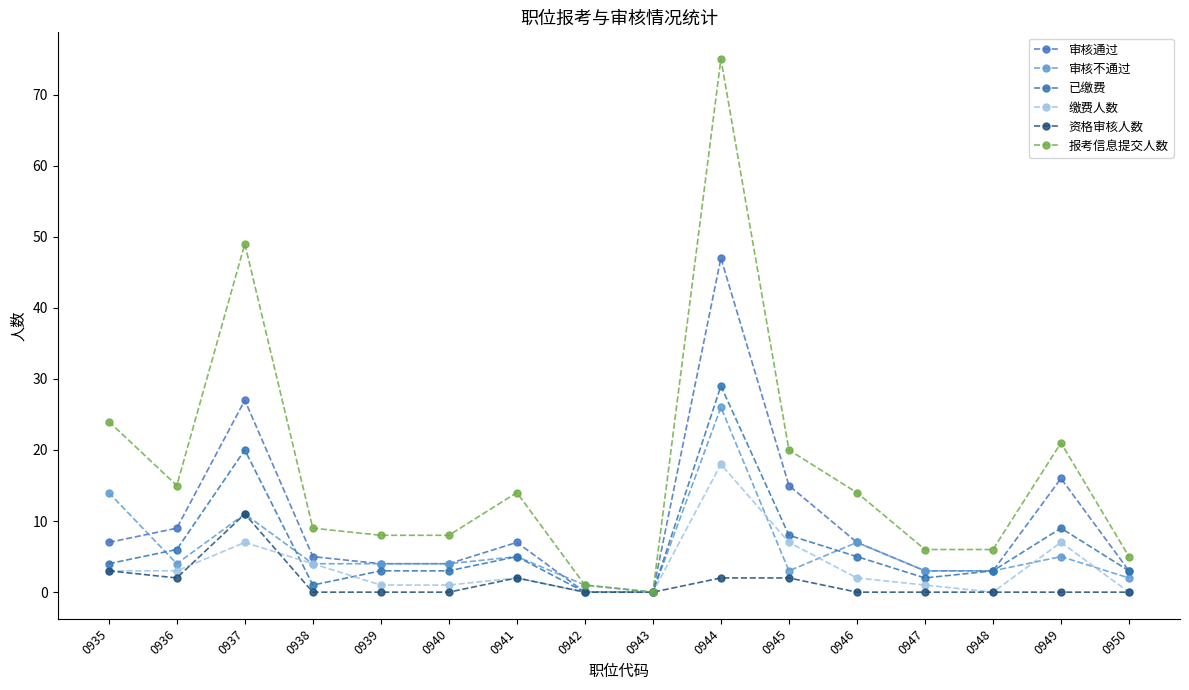

What is the total value across all series at 0946?

35